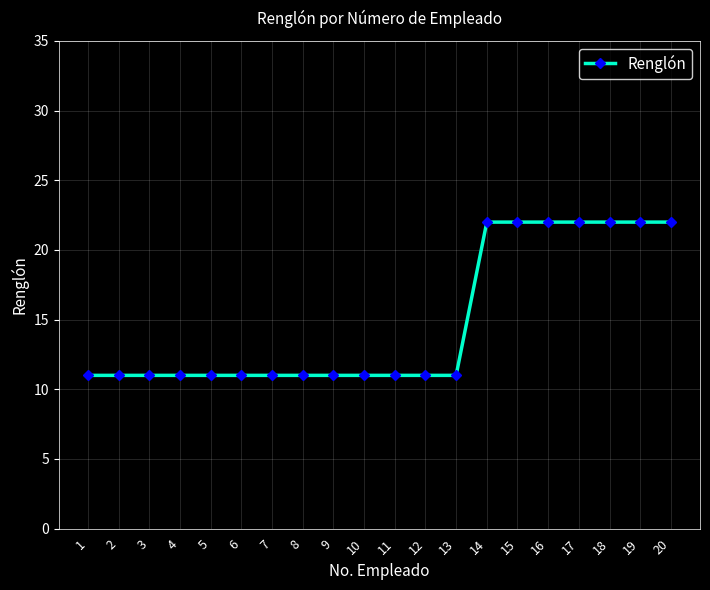

What is the sum of the values at 15 and 2?

33